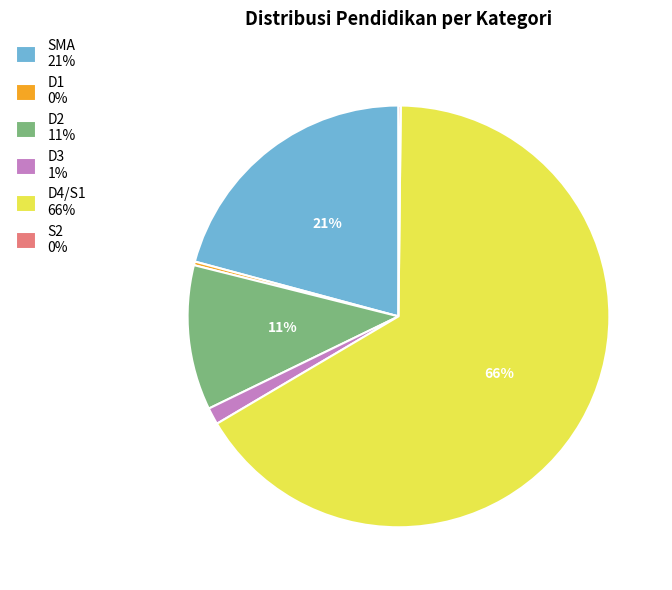

Is there a majority slice in this chart?

Yes